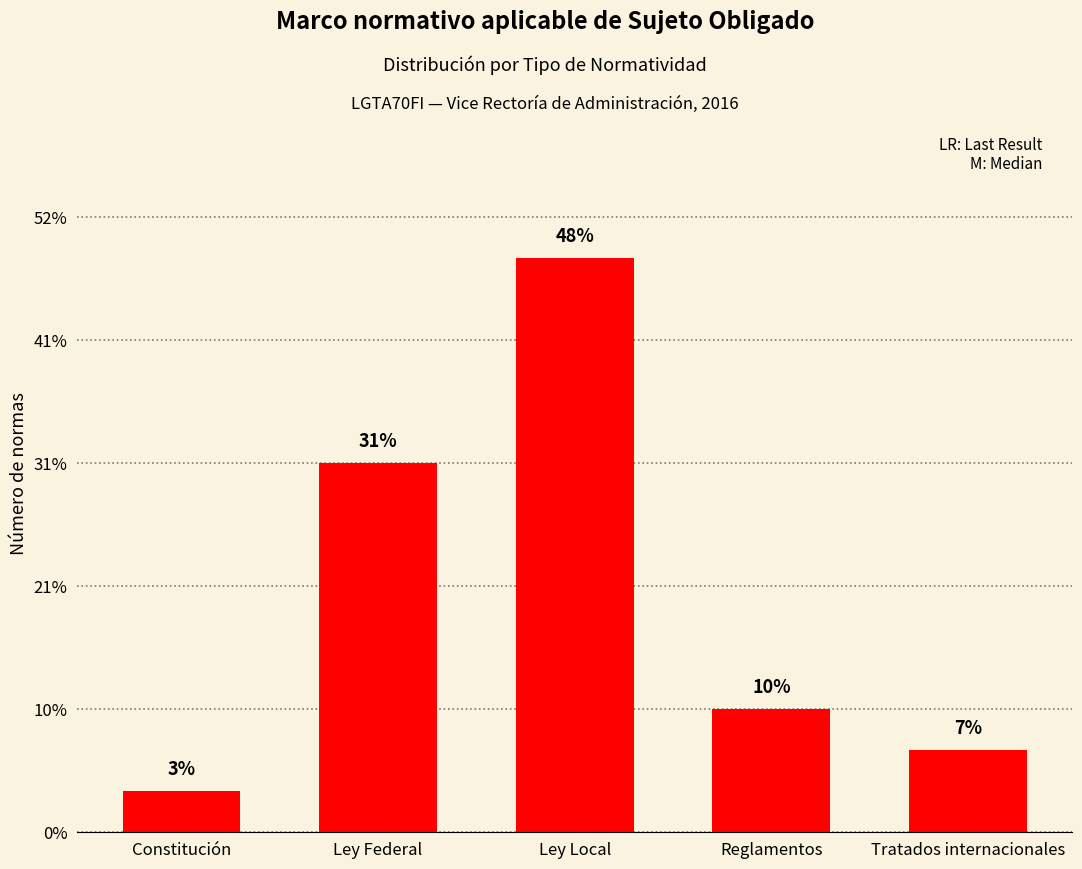

Rank the categories by value from highest to lowest.

Ley Local, Ley Federal, Reglamentos, Tratados internacionales, Constitución